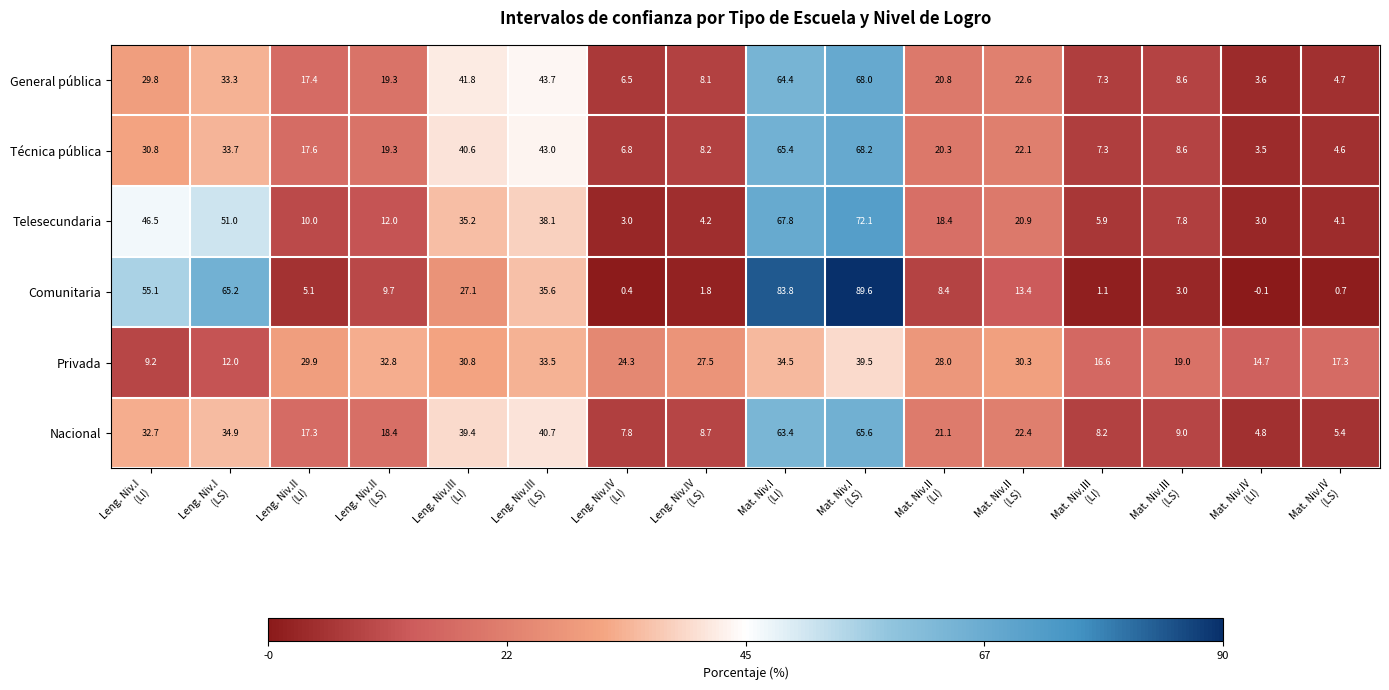

What is the difference between the highest and lowest values at Leng. Niv.III
(LI)?

14.7